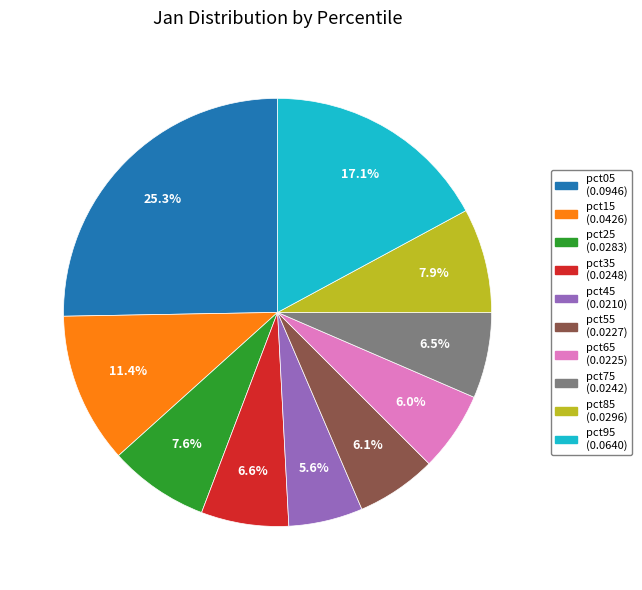

What percentage do pct35 and pct25 together represent?

14.2%